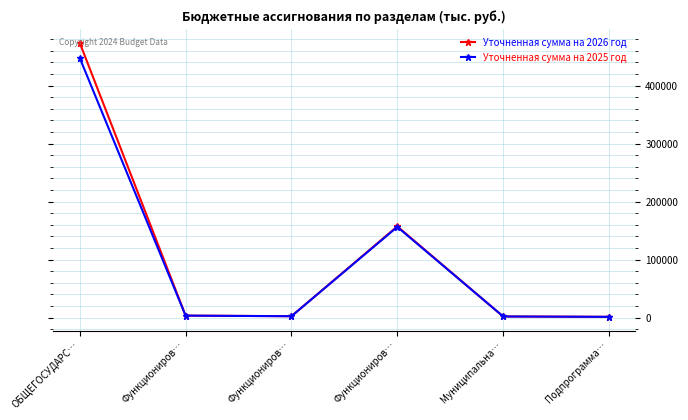

What is the total value across all series at Муниципальна…?

3839.4